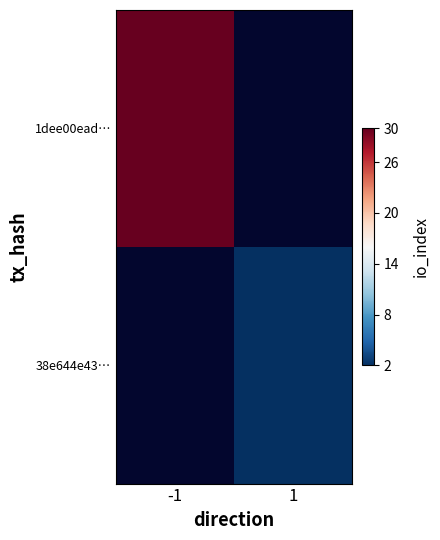

Which category has the highest value across all series?

-1